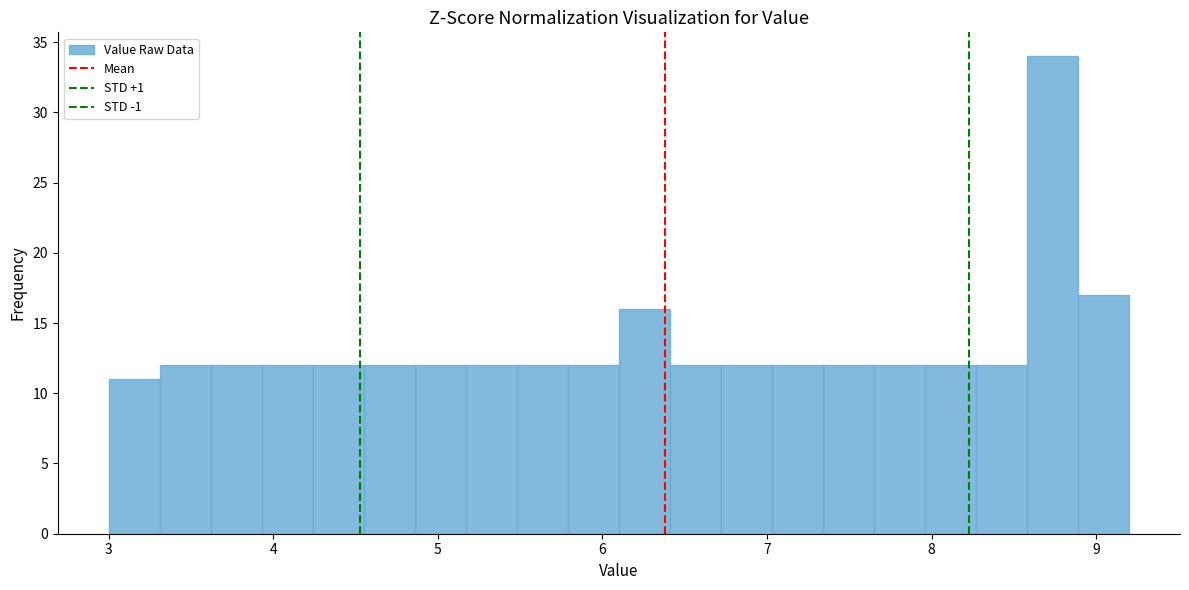

Read against the x-axis, roughly where is the centre of the tallest bar?

8.7